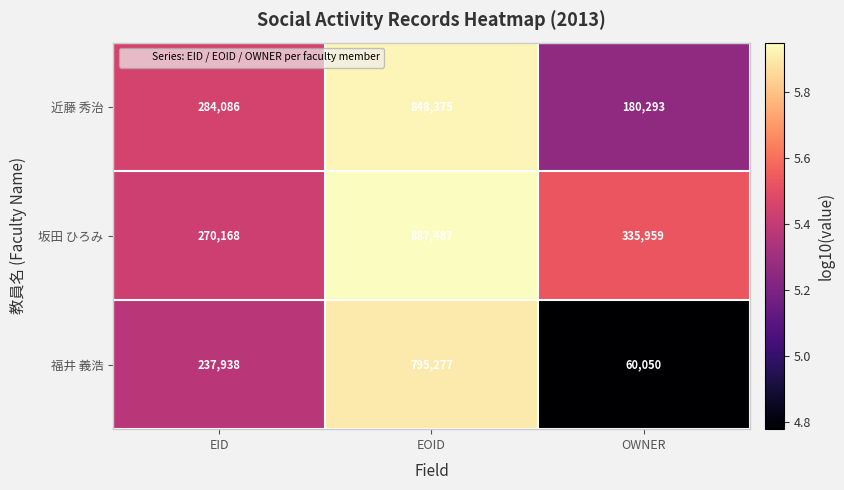

Which category has the highest value in the 坂田 ひろみ series?

EOID